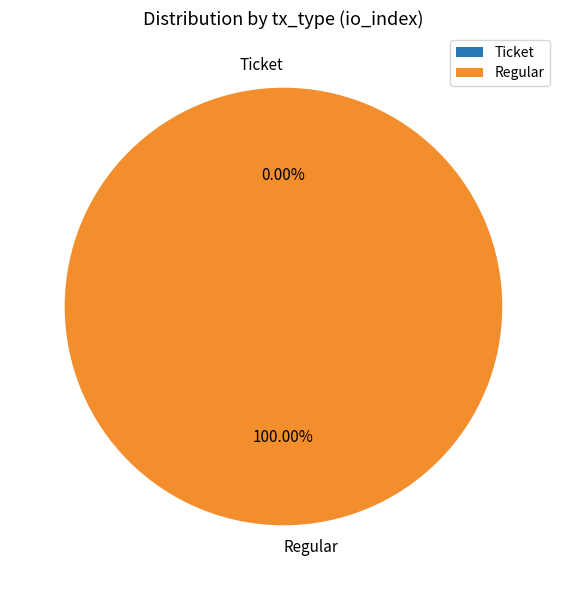

Which category accounts for the majority?

Regular